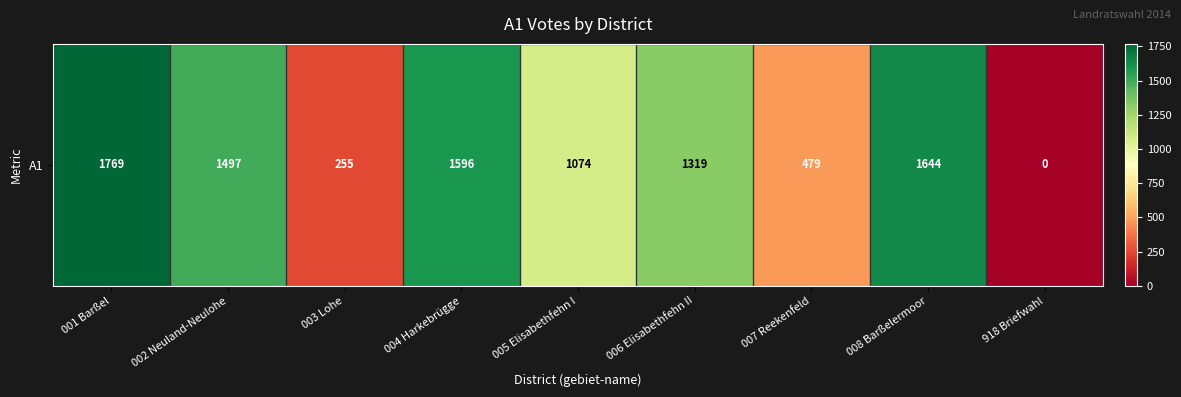

The value at 001 Barßel is 716. True or false?

False